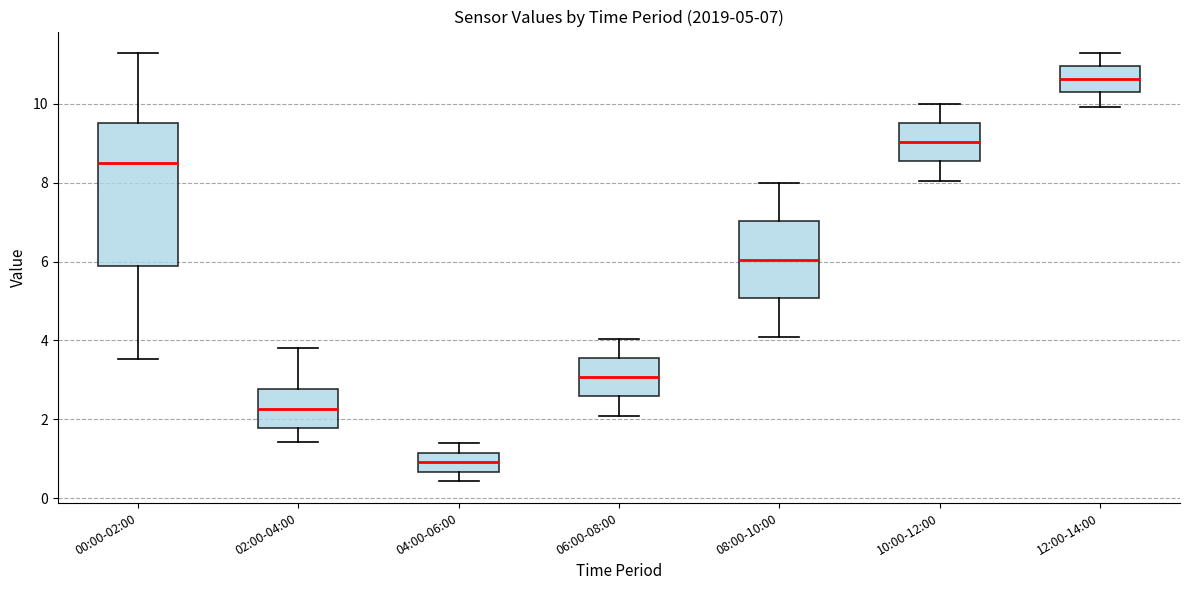

Comparing the boxes themselves (not the whiskers), which one is the tallest?

00:00-02:00